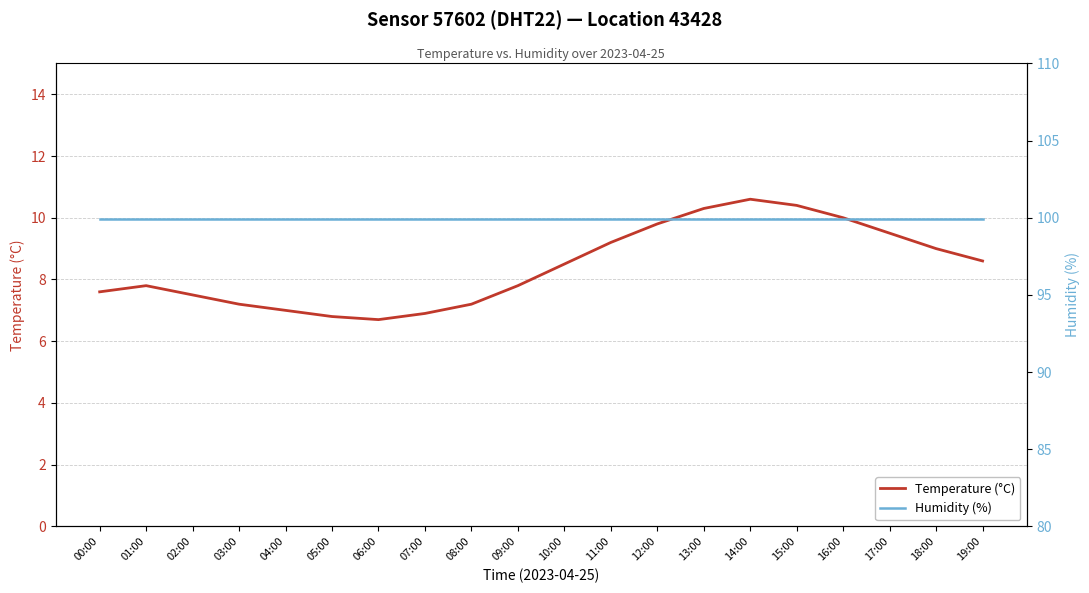

Which category has the lowest value in the Temperature (°C) series?

06:00